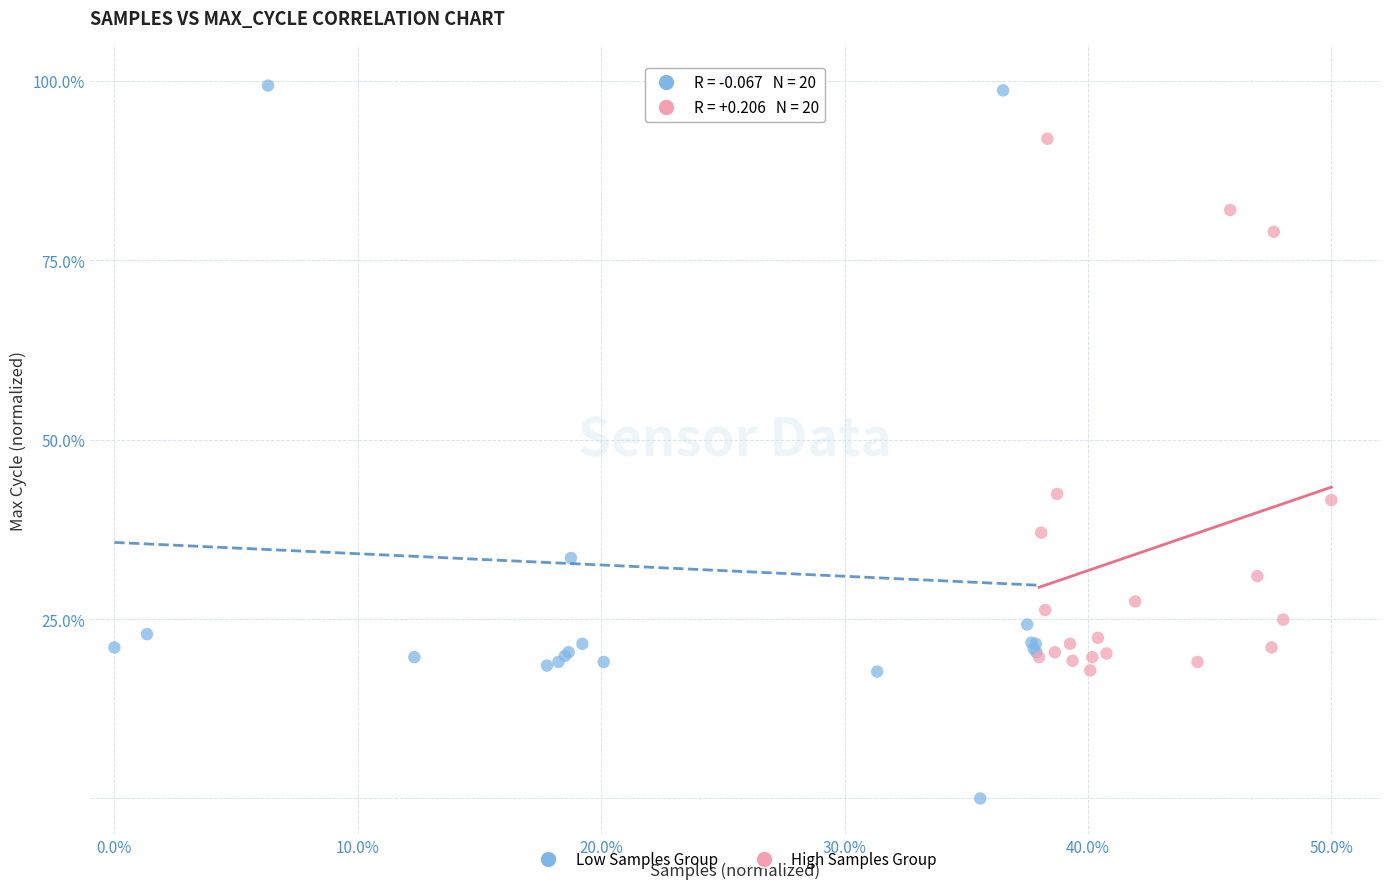

Which series contains the highest Y value?

Low Samples Group